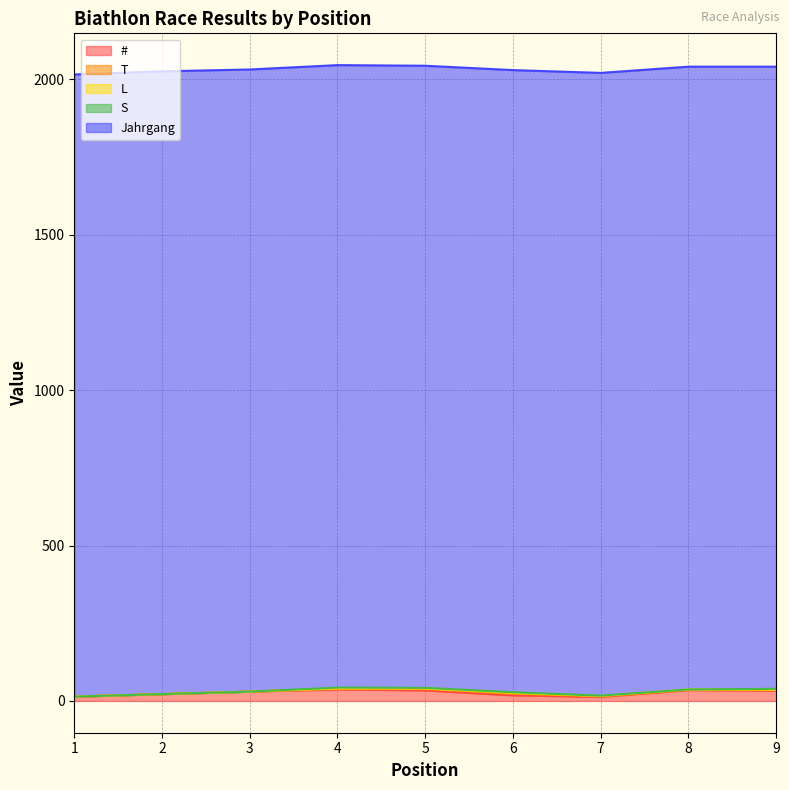

True or false: S has more than 0 points higher than both neighbors.

True